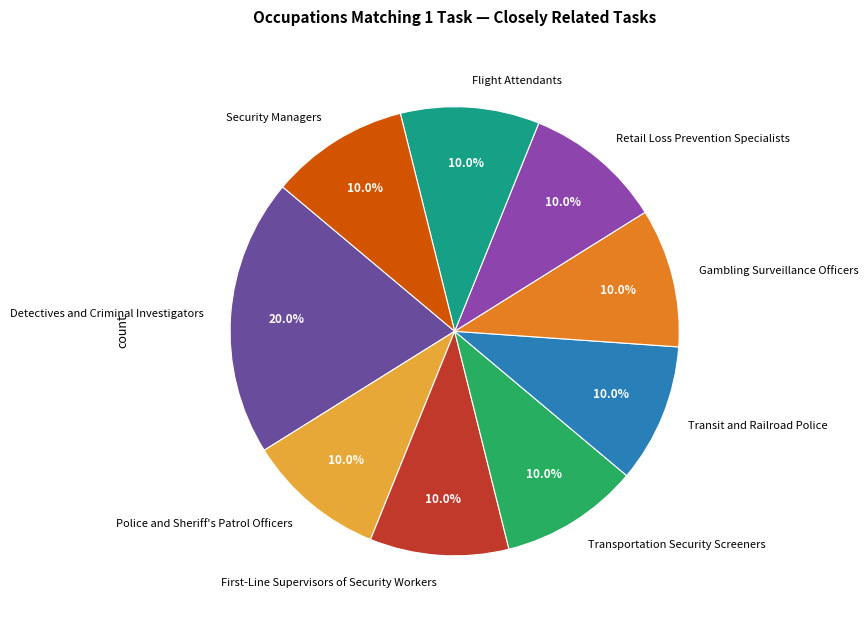

Which category has the biggest portion of the pie?

Detectives and Criminal Investigators